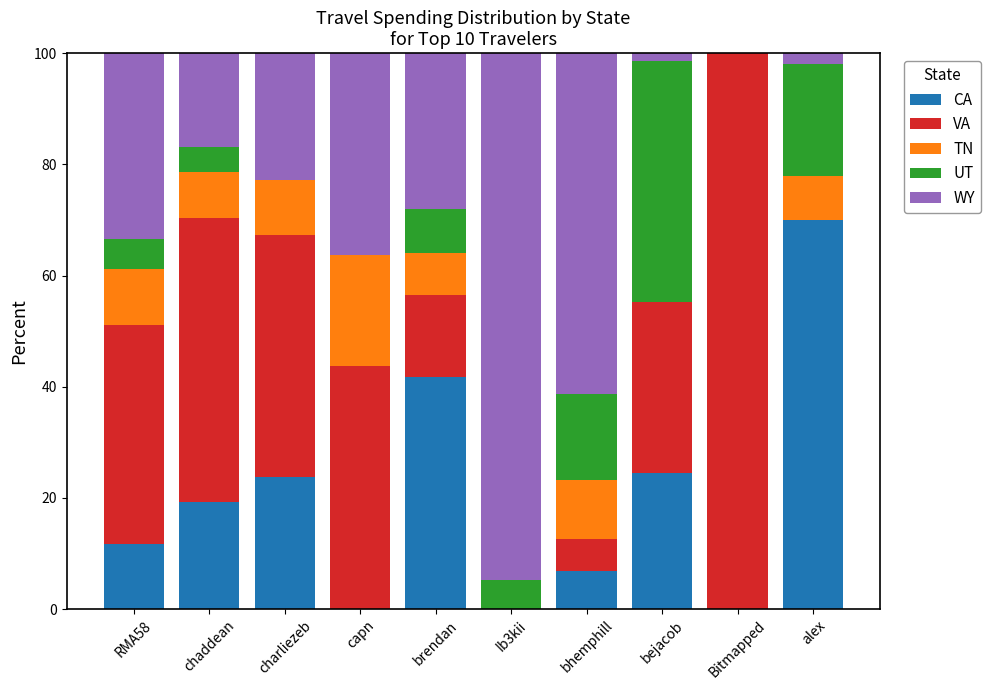

What is the highest value of the CA series?

70.0